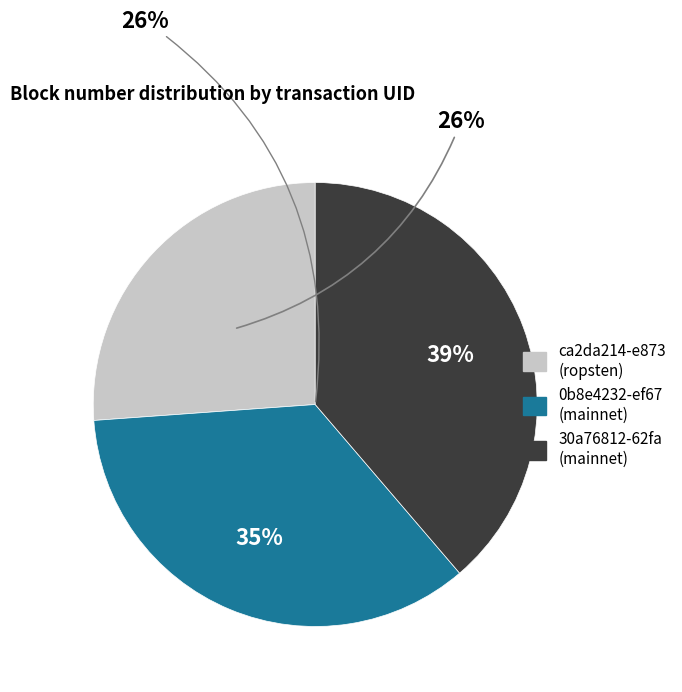

Rank the categories by value from highest to lowest.

30a76812-62fa-11ea-8eab-a260c542de2b, 0b8e4232-ef67-11e9-bcff-1e5487bdba42, ca2da214-e873-11e9-8dd1-d60cfe4a1df9